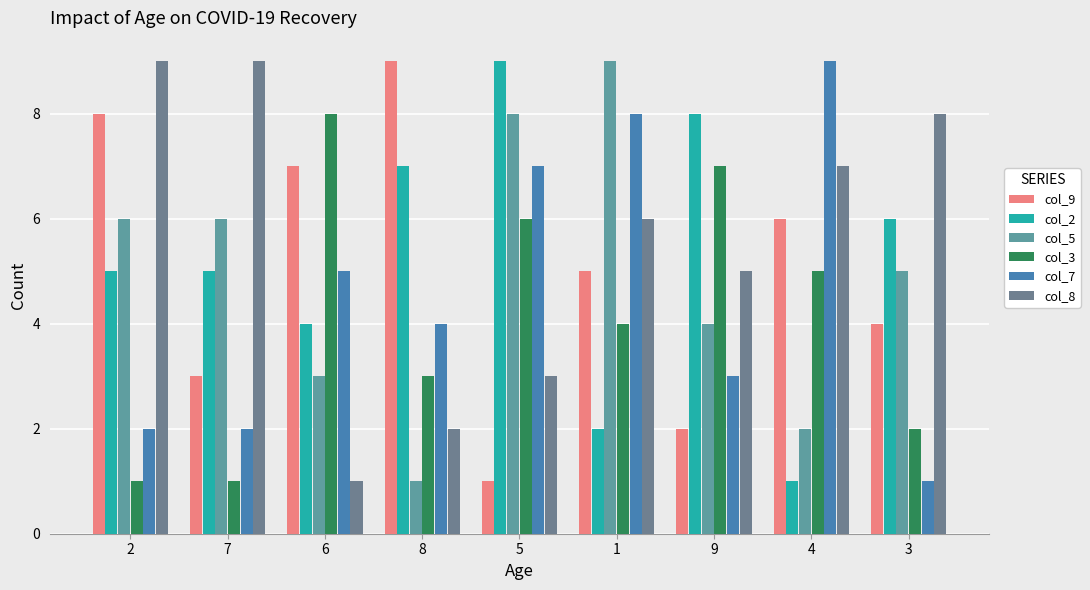

What is the average value of the col_7 series?

5